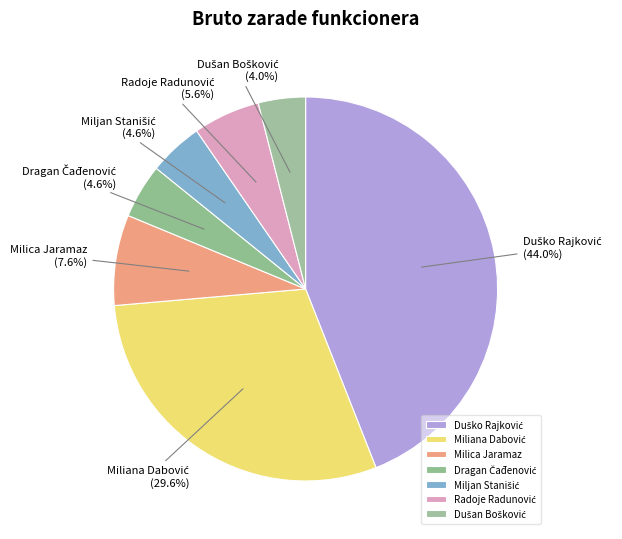

Does any single category account for the majority?

No